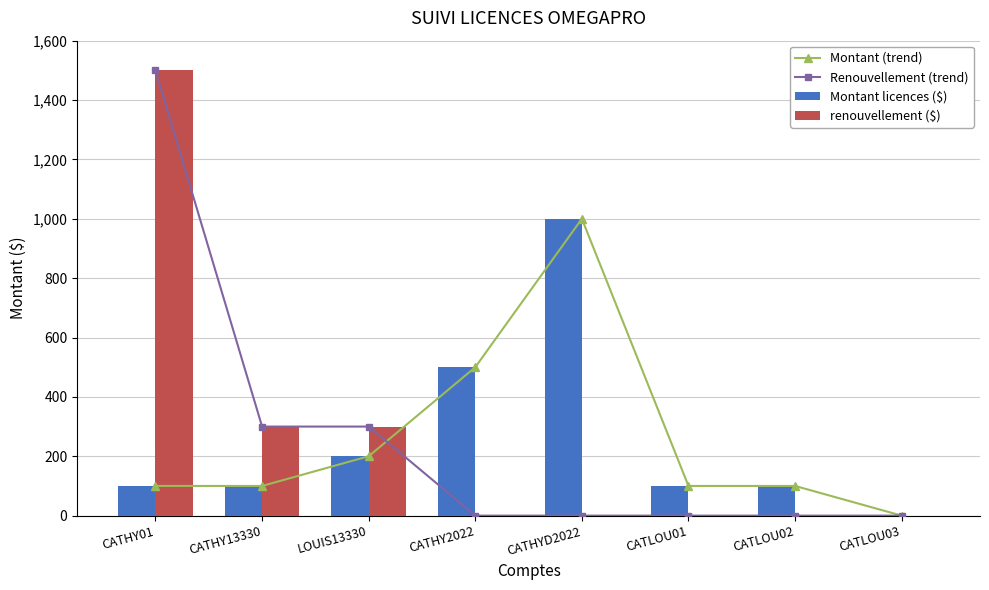

What are all the series names shown in the legend?

Montant (trend), Renouvellement (trend), Montant licences ($), renouvellement ($)